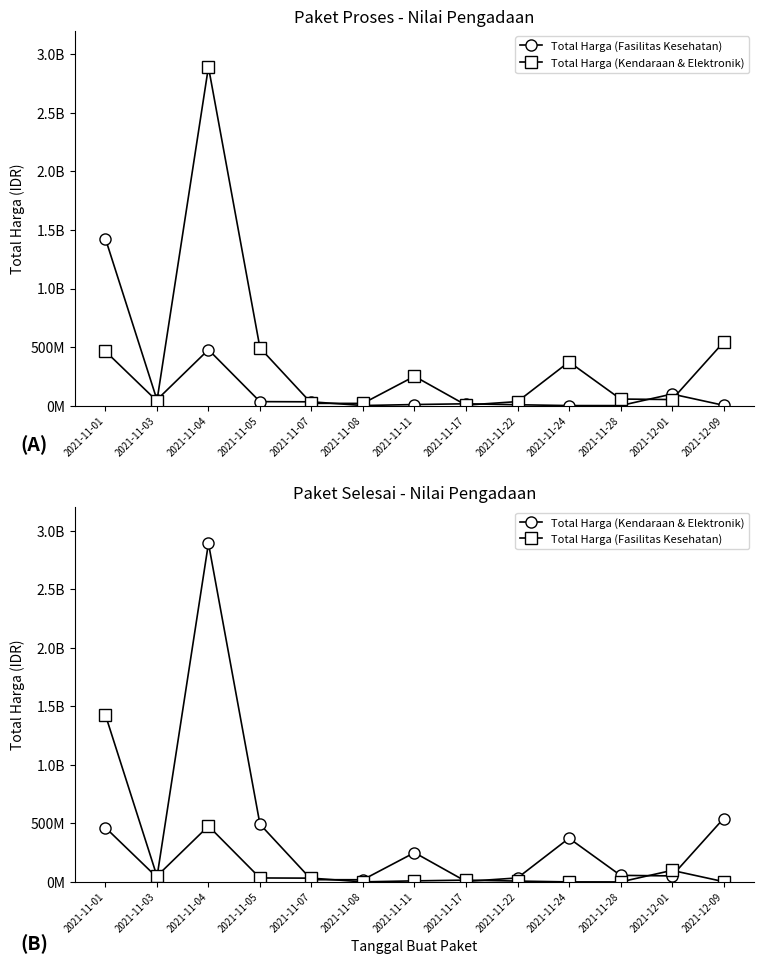

List the series in order of their overall mean, lowest first.

Total Harga (Fasilitas Kesehatan), Total Harga (Kendaraan & Elektronik)